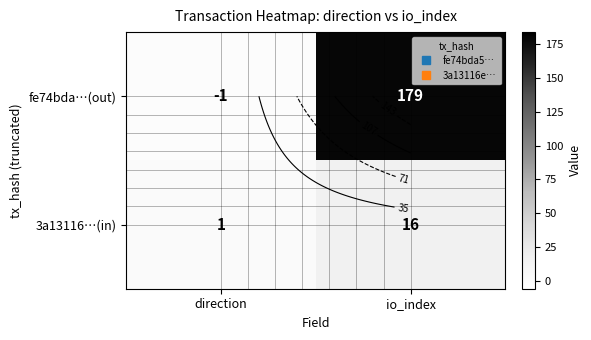

Between io_index and direction, which is larger?

io_index